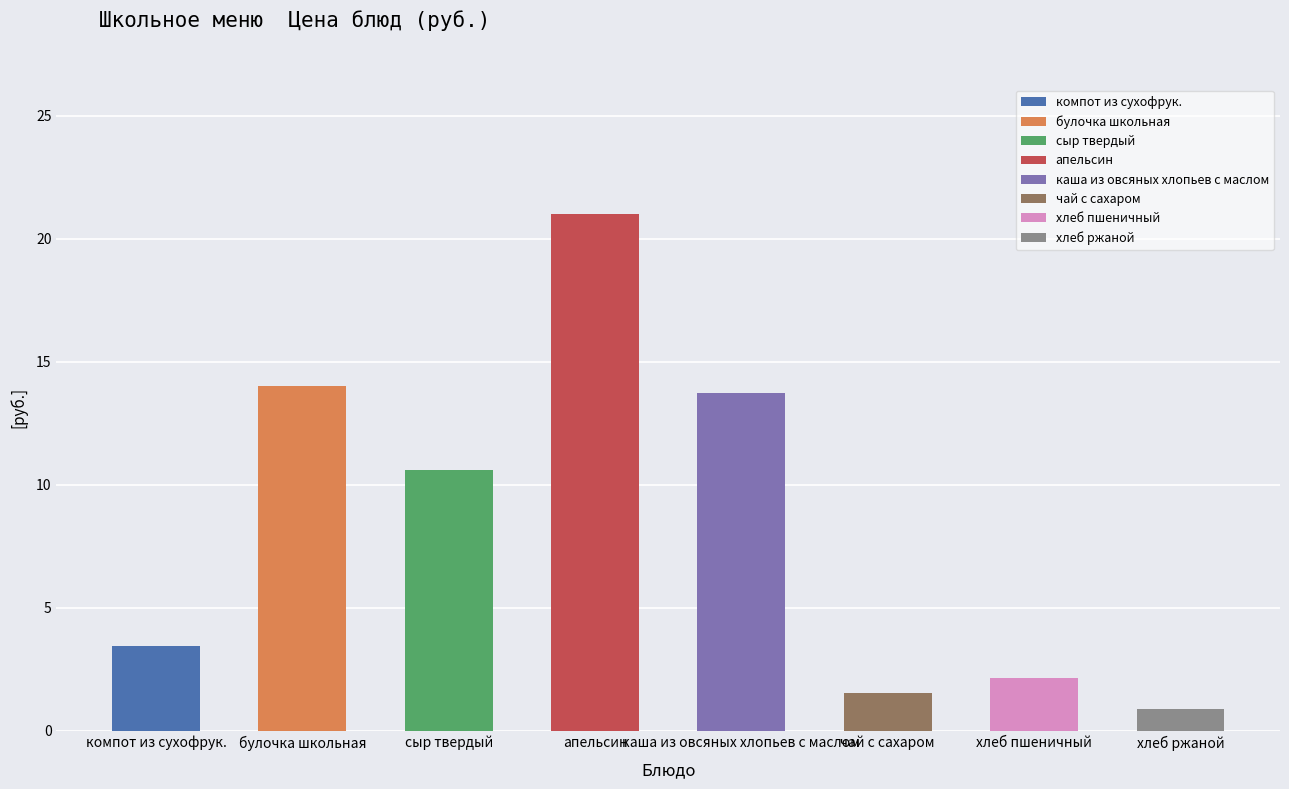

What value does the data have at сыр твердый?

10.6